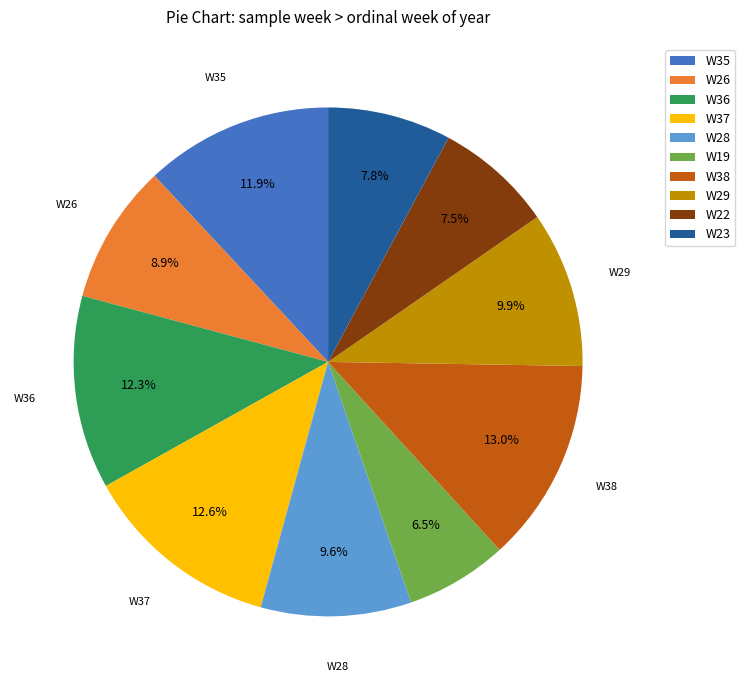

Which slice is the smallest?

W19